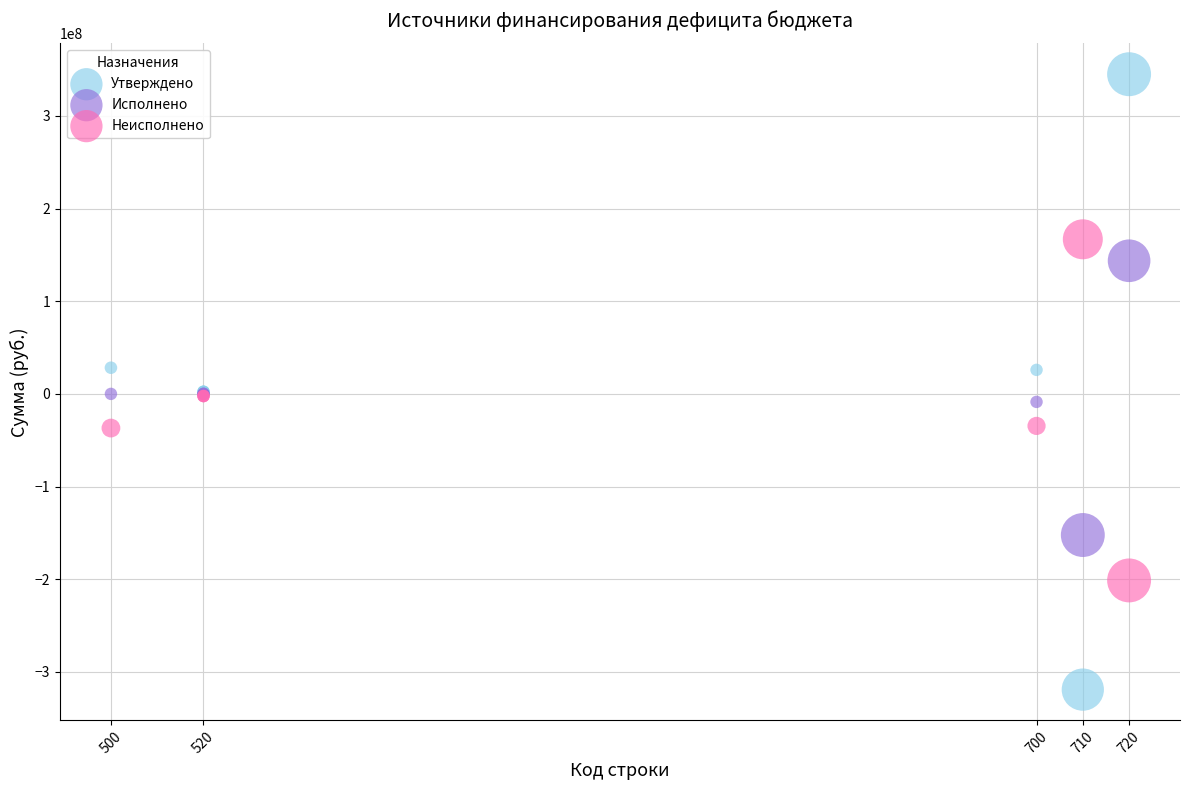

Which series contains the highest Y value?

Утверждено